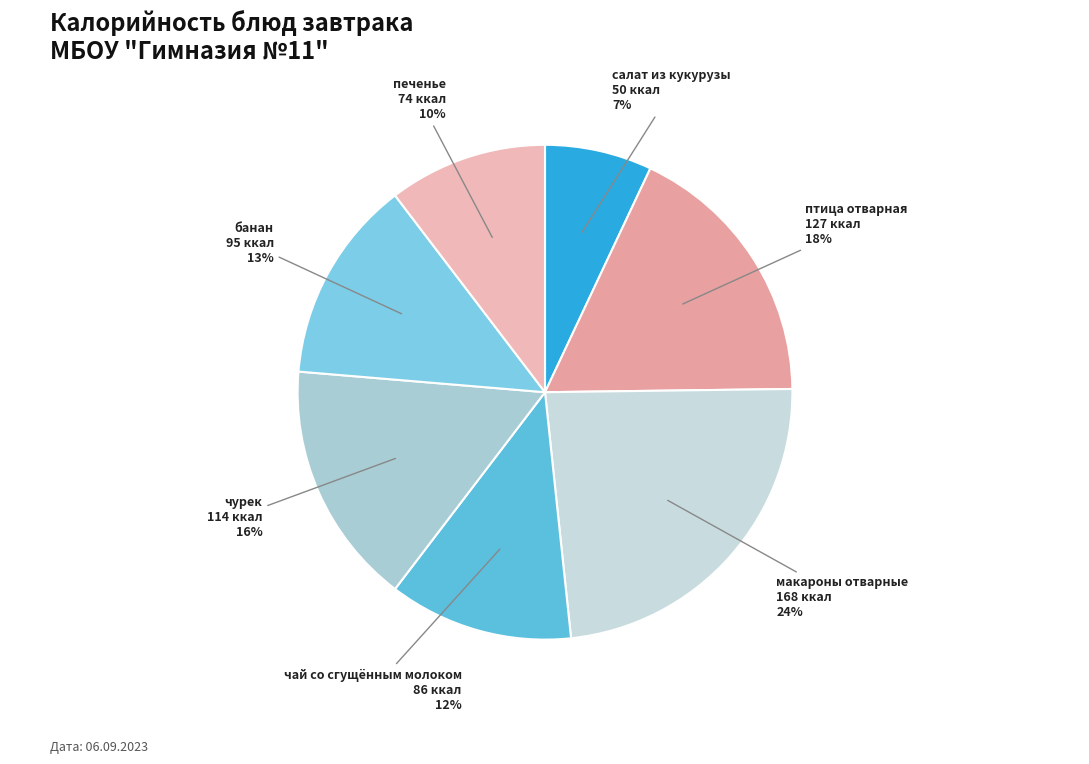

Approximately how many times larger is the value at салат из кукурузы compared to печенье?

0.7